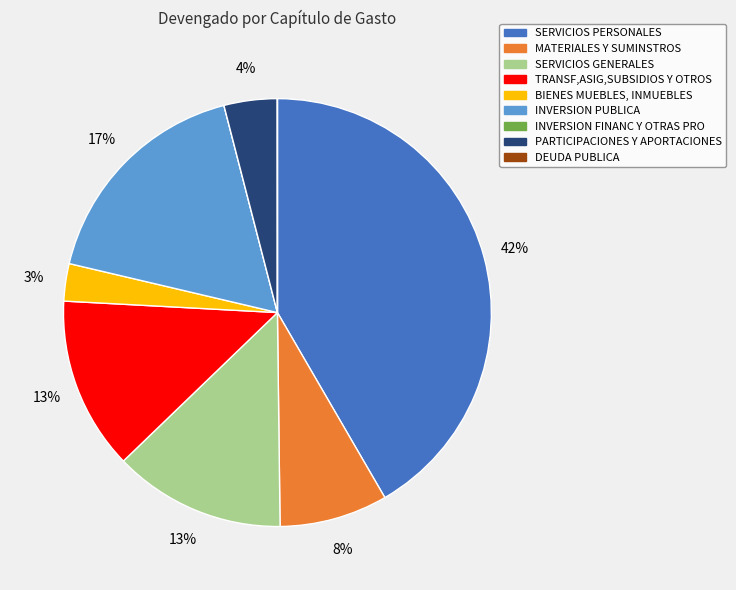

To the nearest percent, what percentage of the pie is SERVICIOS GENERALES?

13%